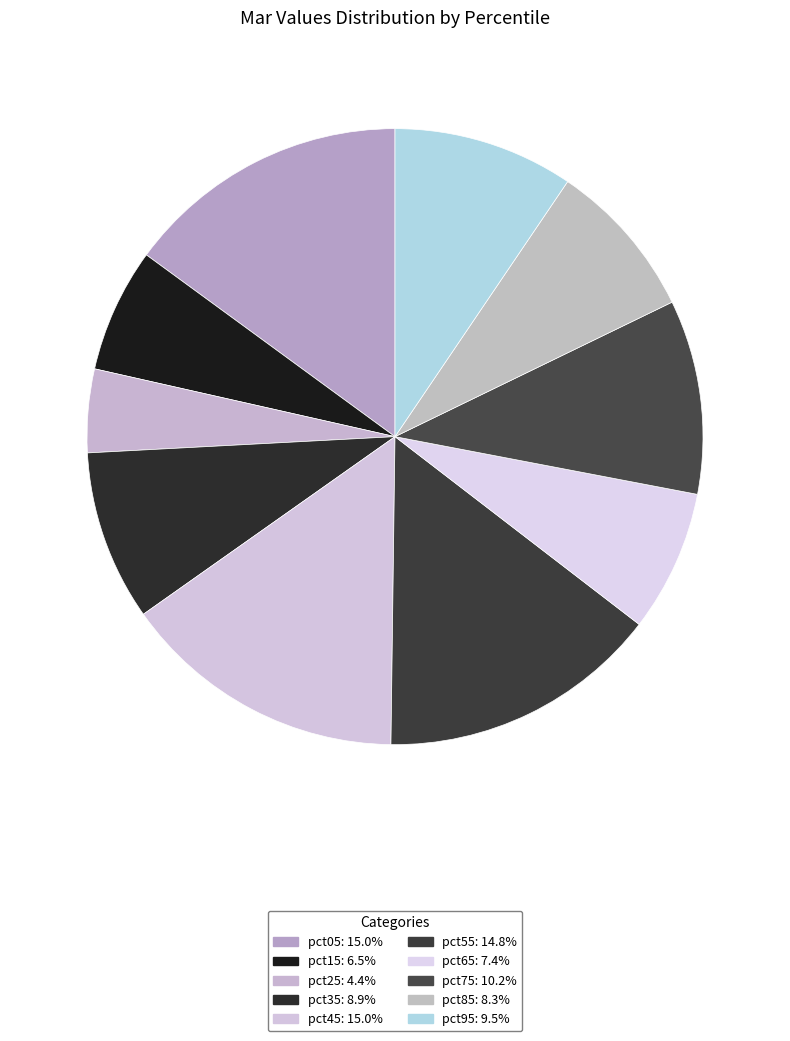

Combined, what portion of the pie is pct75 and pct55?

25.0%